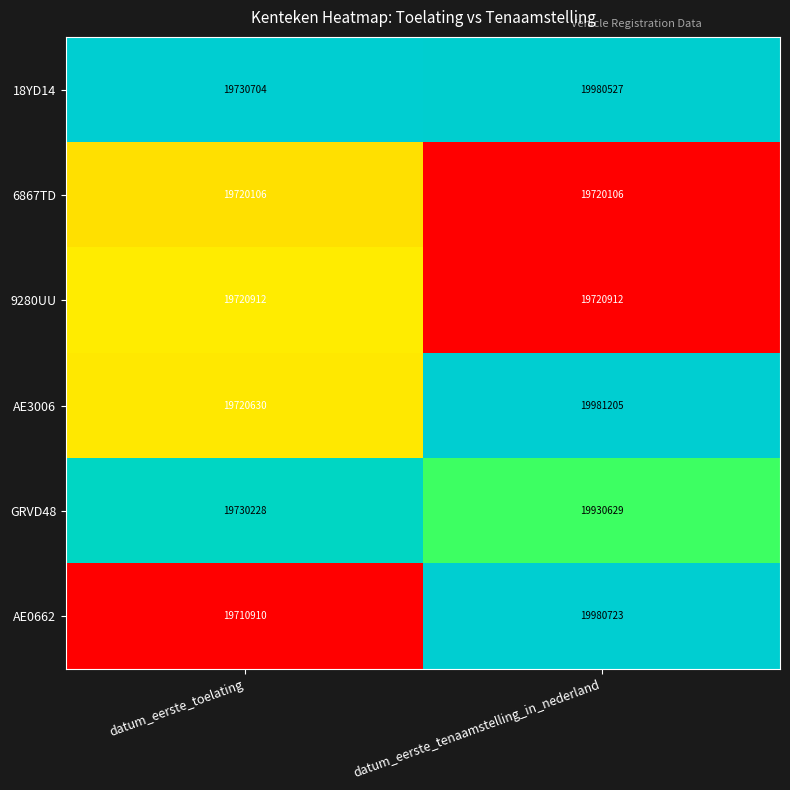

At which category is the sum across all series the highest?

datum_eerste_tenaamstelling_in_nederland